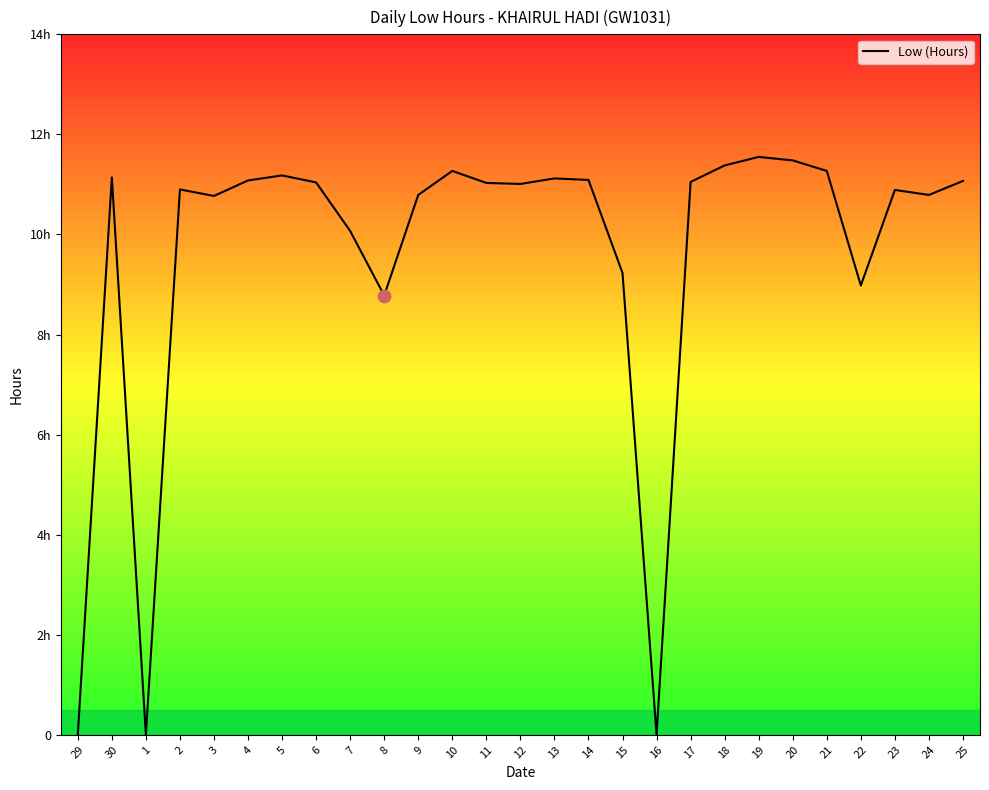

Between 12 and 20, which is larger?

20